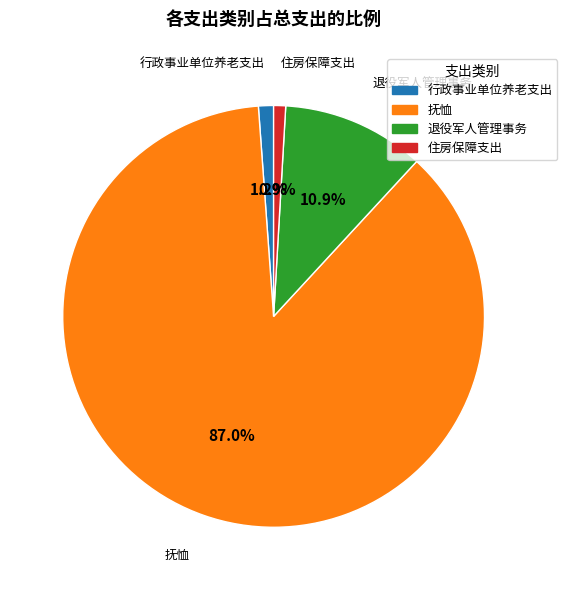

Which has a higher value, 住房保障支出 or 抚恤?

抚恤